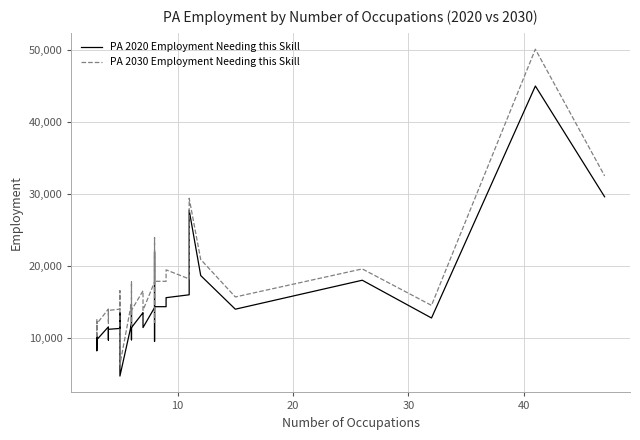

Is it true that PA 2030 Employment Needing this Skill equals 21574 at 18?

False